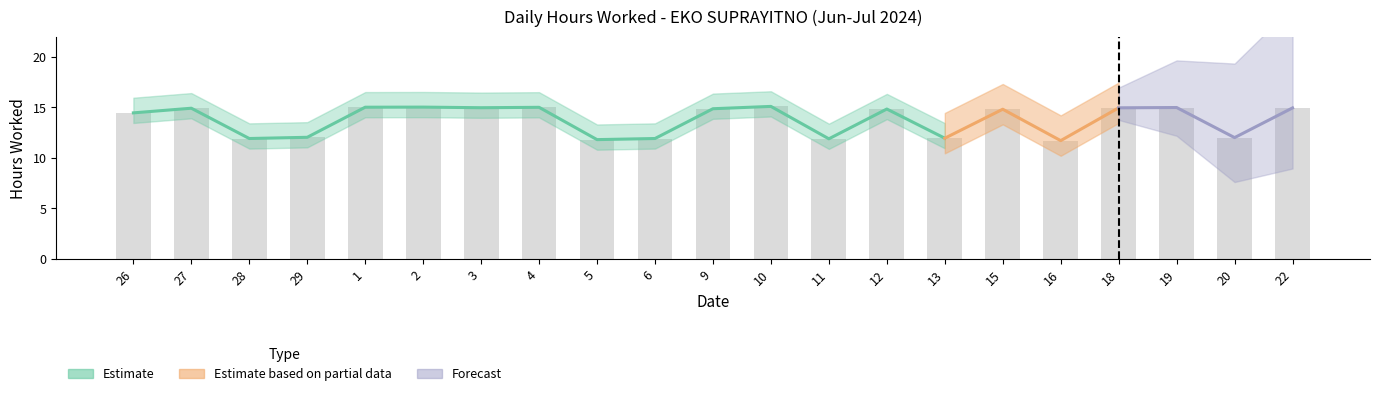

What is the difference between the maximum and minimum values?

3.4